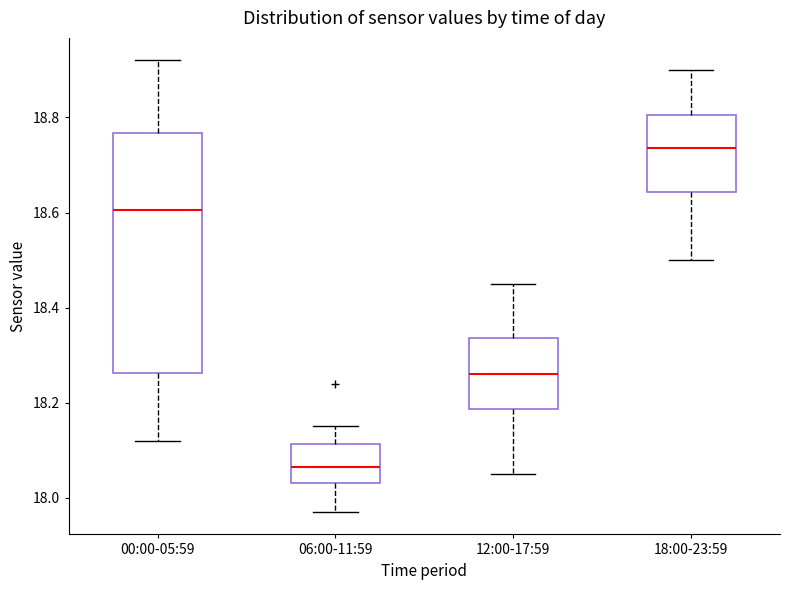

Where is the upper edge of the box for 06:00-11:59 on the y-axis? The values are not printed on the chart, so give them approximately, as read against the axis.

18.12